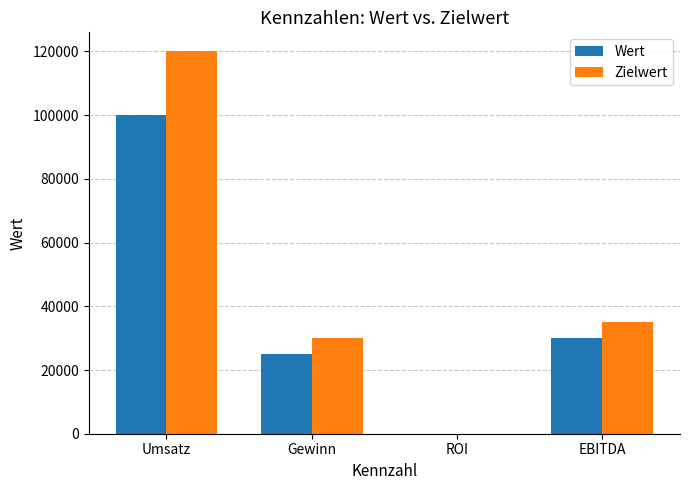

True or false: Wert has a value of 25000 at Gewinn.

True